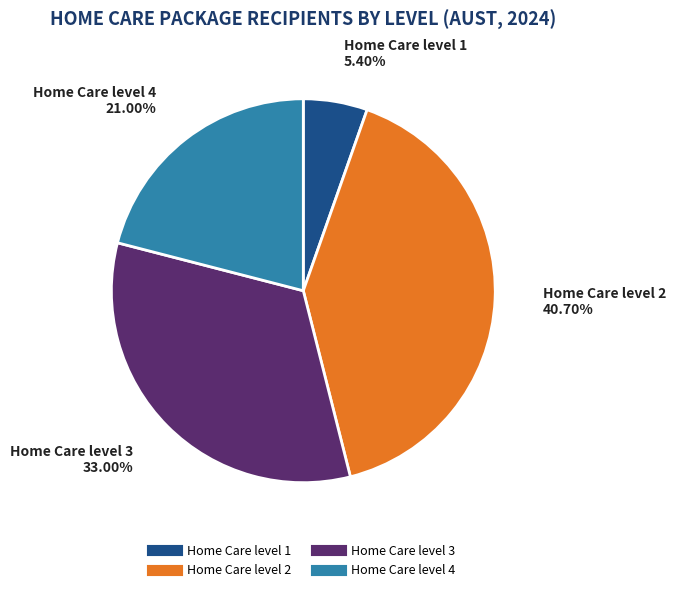

Between Home Care level 4 and Home Care level 3, which is larger?

Home Care level 3